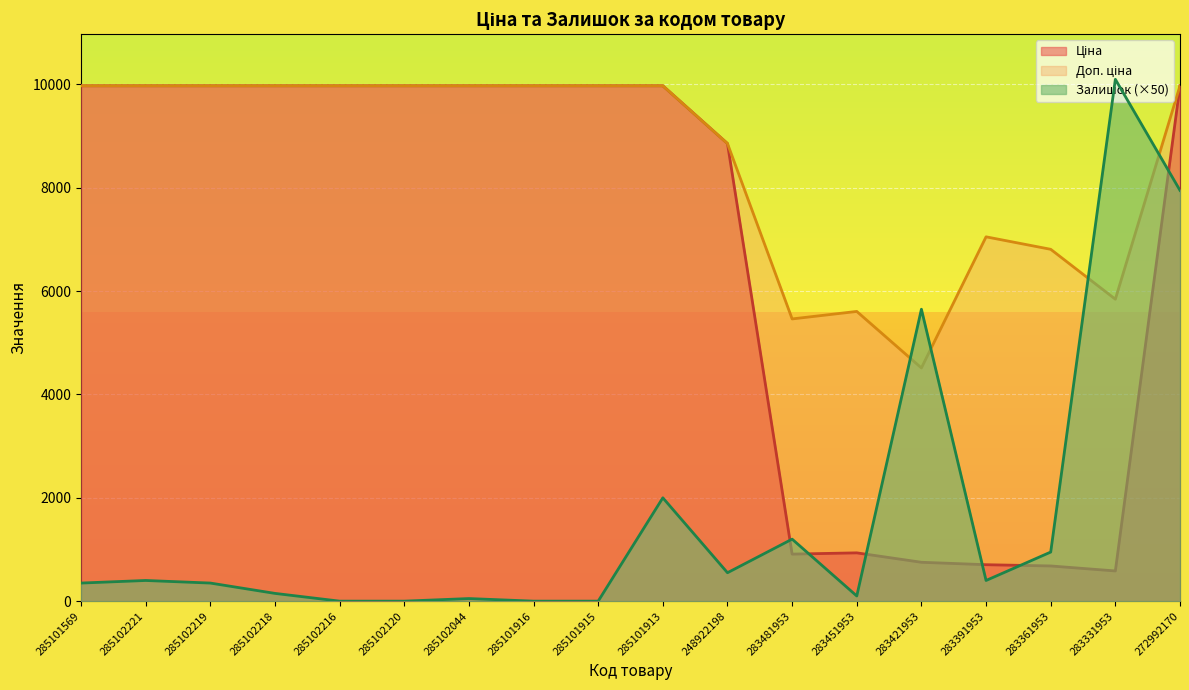

In Доп. ціна, how many points are lower than both neighbors (excluding endpoints)?

3